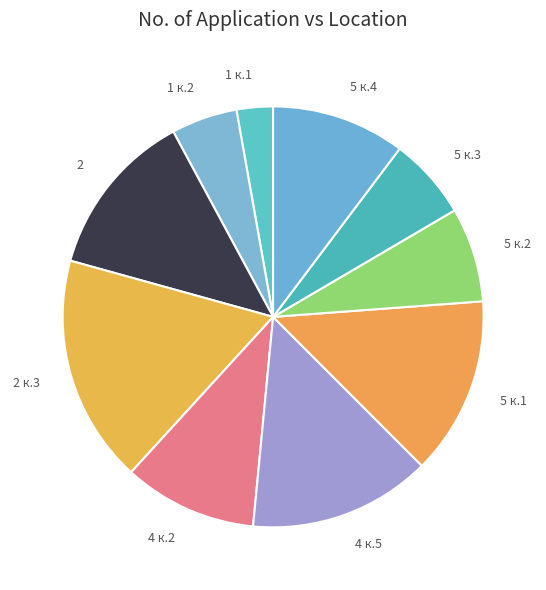

Is the sum of 2 к.3 and 4 к.2 greater than half?

No